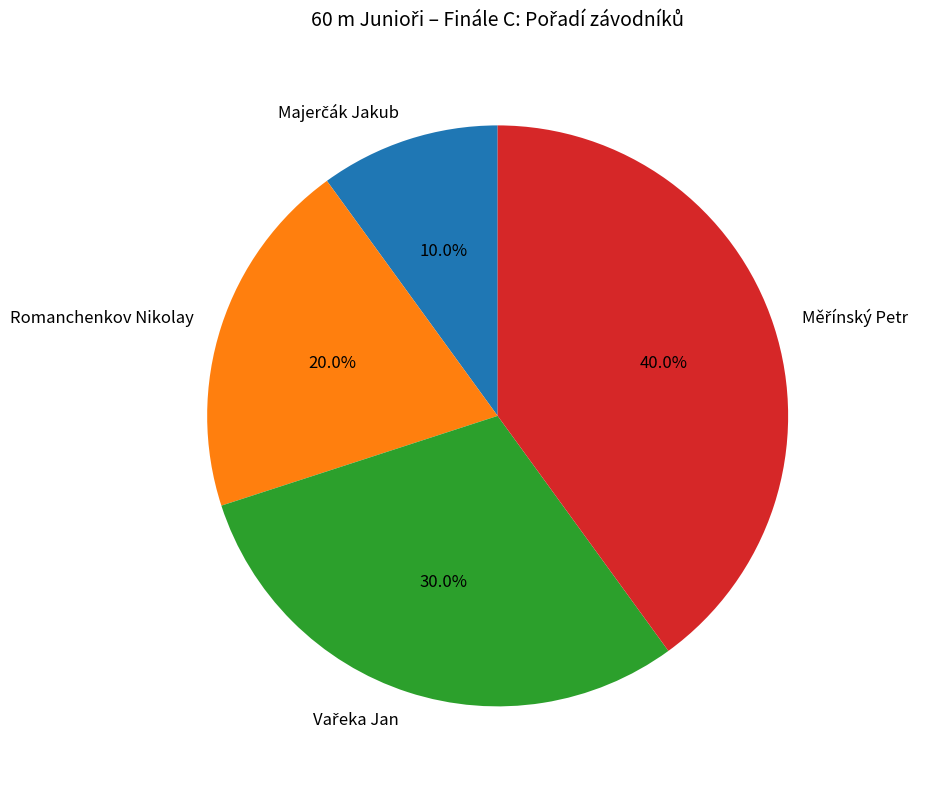

Does any single category account for the majority?

No